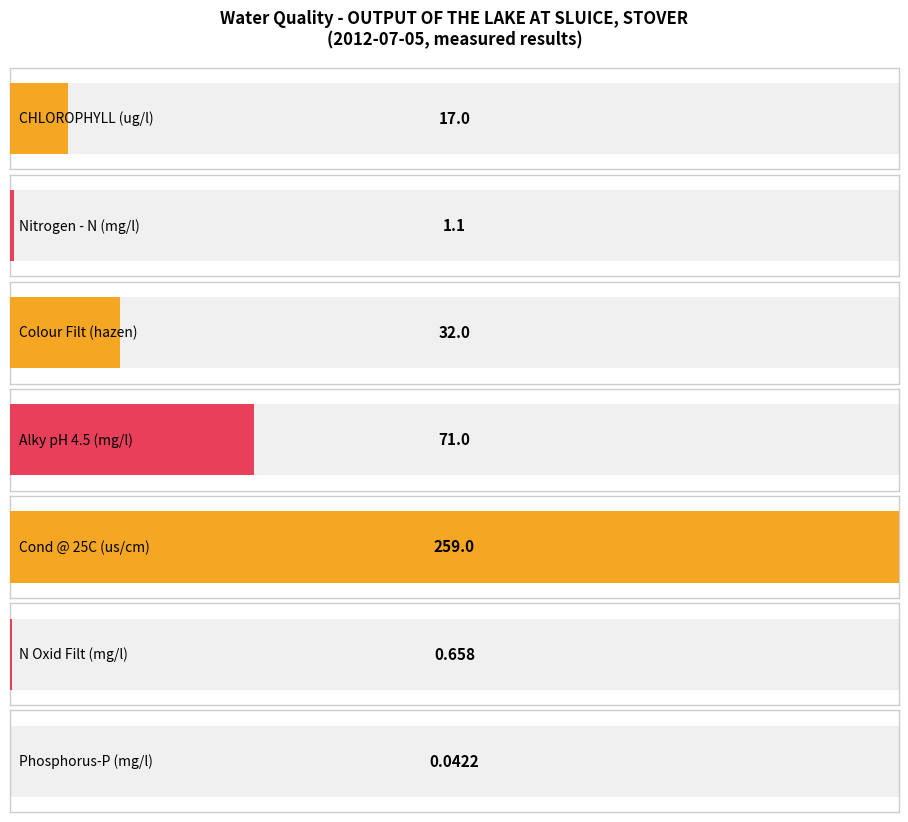

At which category does the chart reach its minimum across all series?

Phosphorus-P (mg/l)